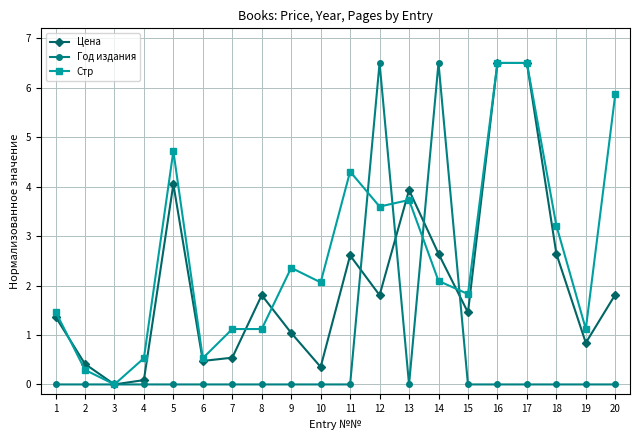

Reading left to right, list all the values displayed in this chart.

Цена: 1.4	0.4	0.0	0.1	4.1	0.5	0.5	1.8	1.0	0.4	2.6	1.8	3.9	2.6	1.5	6.5	6.5	2.6	0.8	1.8
Год издания: 0.0	0.0	0.0	0.0	0.0	0.0	0.0	0.0	0.0	0.0	0.0	6.5	0.0	6.5	0.0	0.0	0.0	0.0	0.0	0.0
Стр: 1.5	0.3	0.0	0.5	4.7	0.5	1.1	1.1	2.4	2.1	4.3	3.6	3.7	2.1	1.8	6.5	6.5	3.2	1.1	5.9